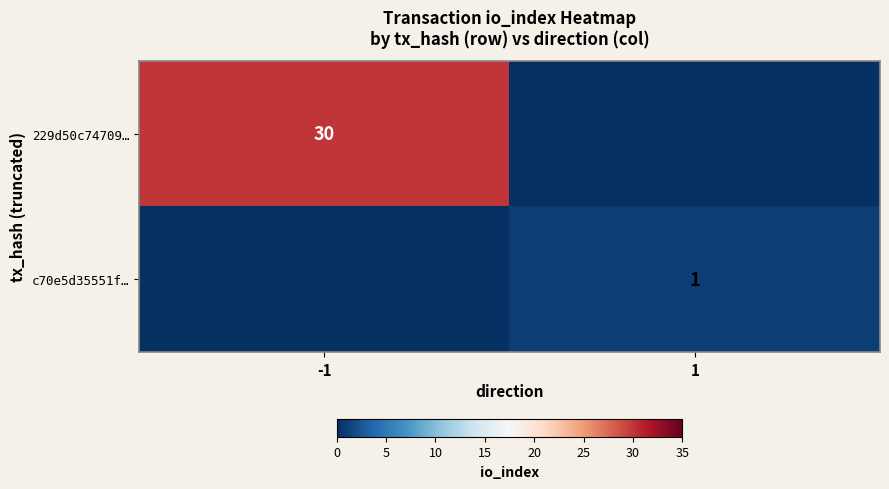

The value of 229d50c74709… at -1 is 44. True or false?

False